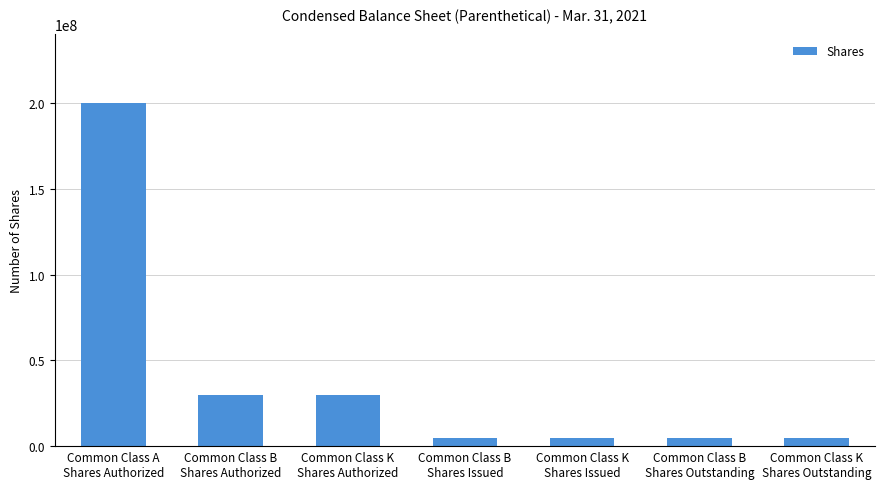

What is the difference between the second highest and second lowest values?

25000000